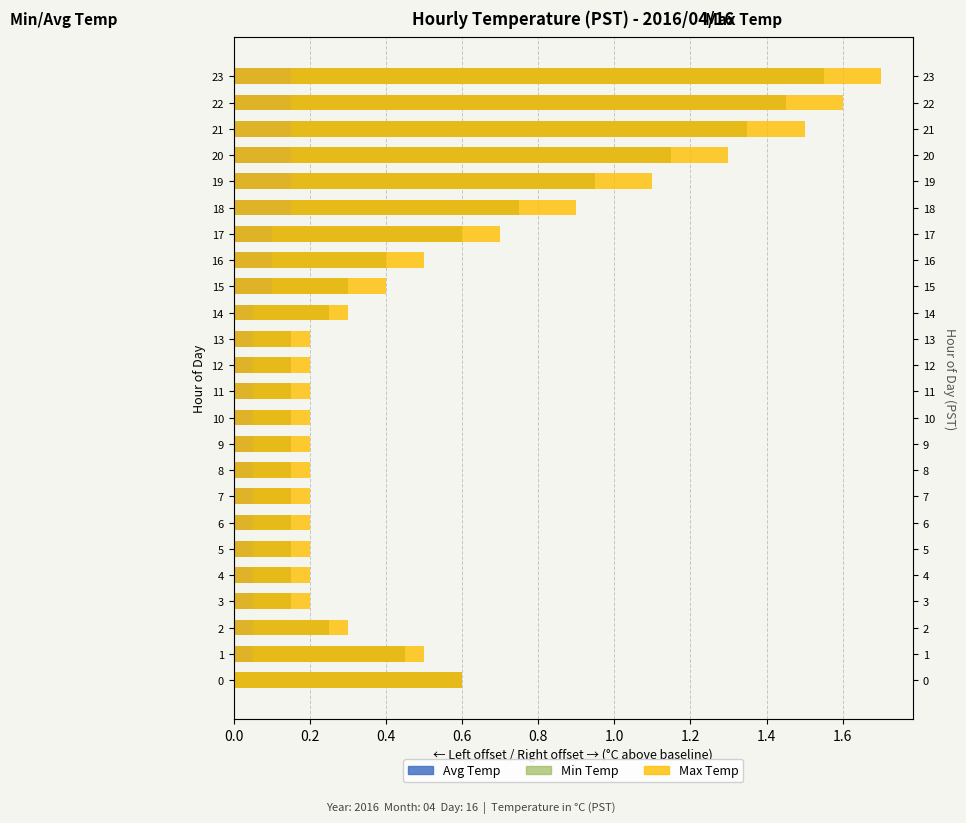

What are all the series names shown in the legend?

Avg Temp, Min Temp, Max Temp